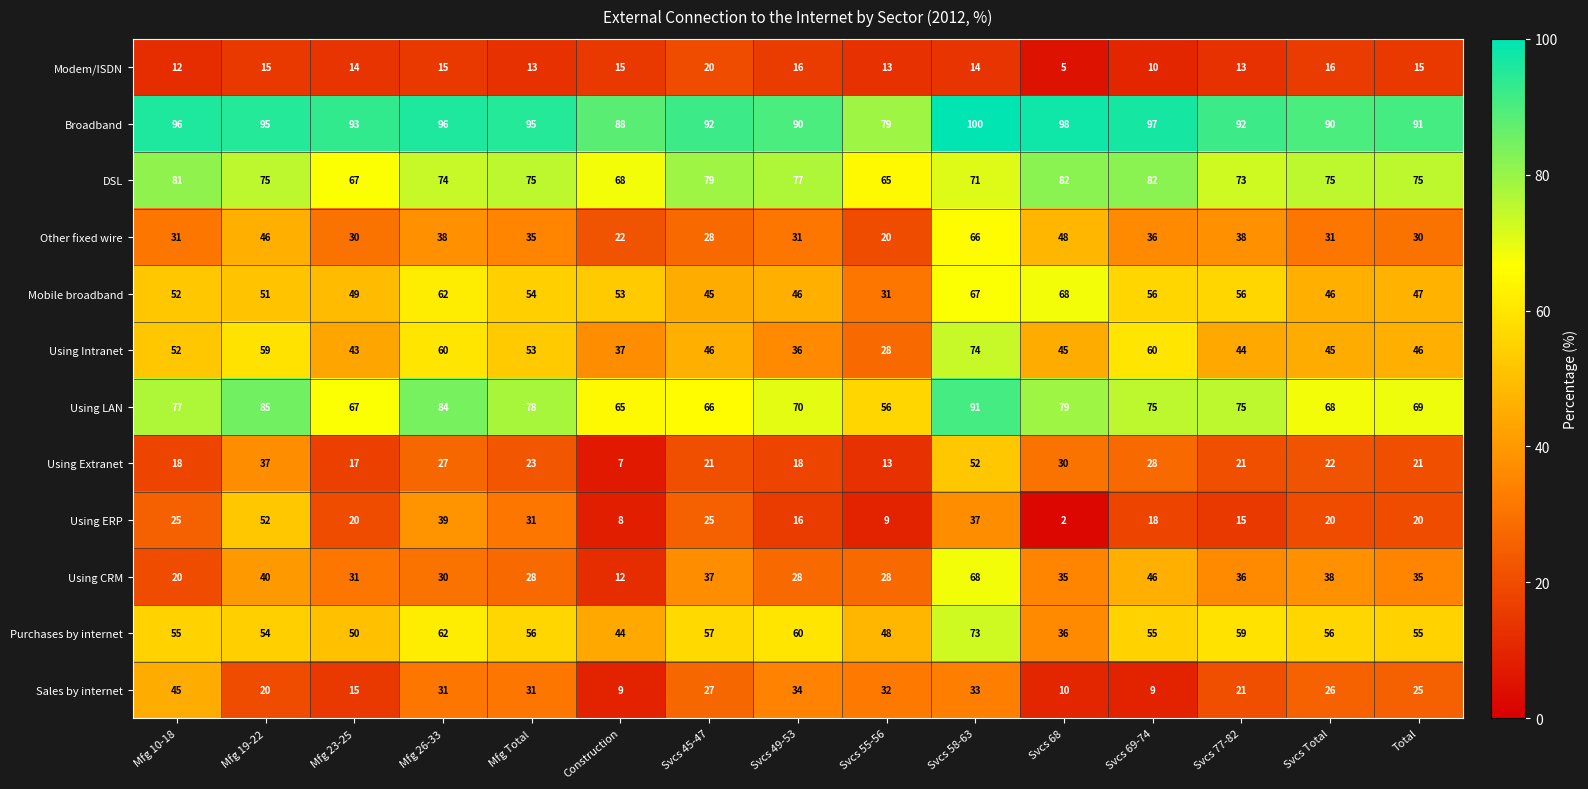

At how many categories does at least one series exceed 27?

15